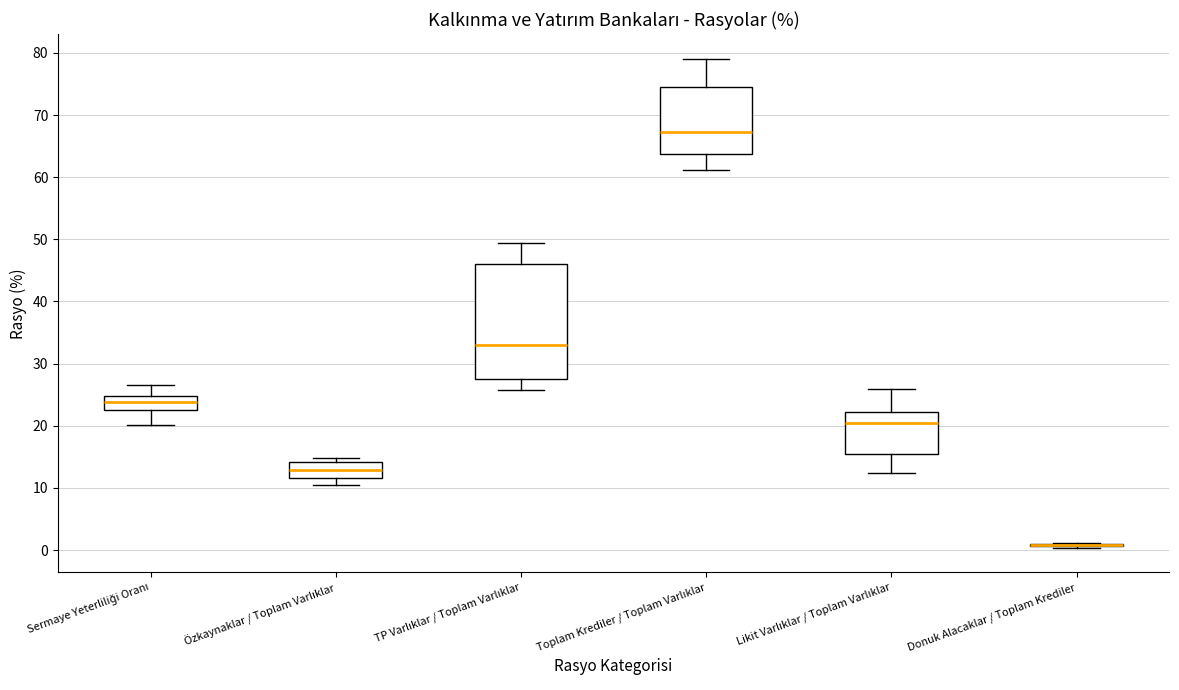

Reading left to right, read every box against the y-axis: the position of its median line, the range the box covers, and the ends of its whiskers. The values are not printed on the chart, so give them approximately, as read against the axis.

Sermaye Yeterliliği Oranı: median 24, box 23 to 25, whiskers 20 to 27
Özkaynaklar / Toplam Varlıklar: median 13, box 12 to 14, whiskers 10 to 15
TP Varlıklar / Toplam Varlıklar: median 33, box 27 to 46, whiskers 26 to 49
Toplam Krediler / Toplam Varlıklar: median 67, box 64 to 74, whiskers 61 to 79
Likit Varlıklar / Toplam Varlıklar: median 20, box 15 to 22, whiskers 12 to 26
Donuk Alacaklar / Toplam Krediler: box collapsed to a line at 1, whiskers 0 to 1